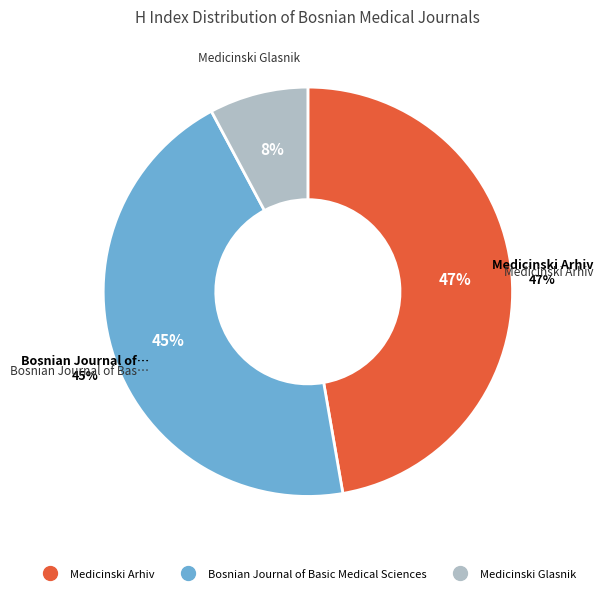

The Medicinski Arhiv slice represents 47% of the pie. True or false?

True